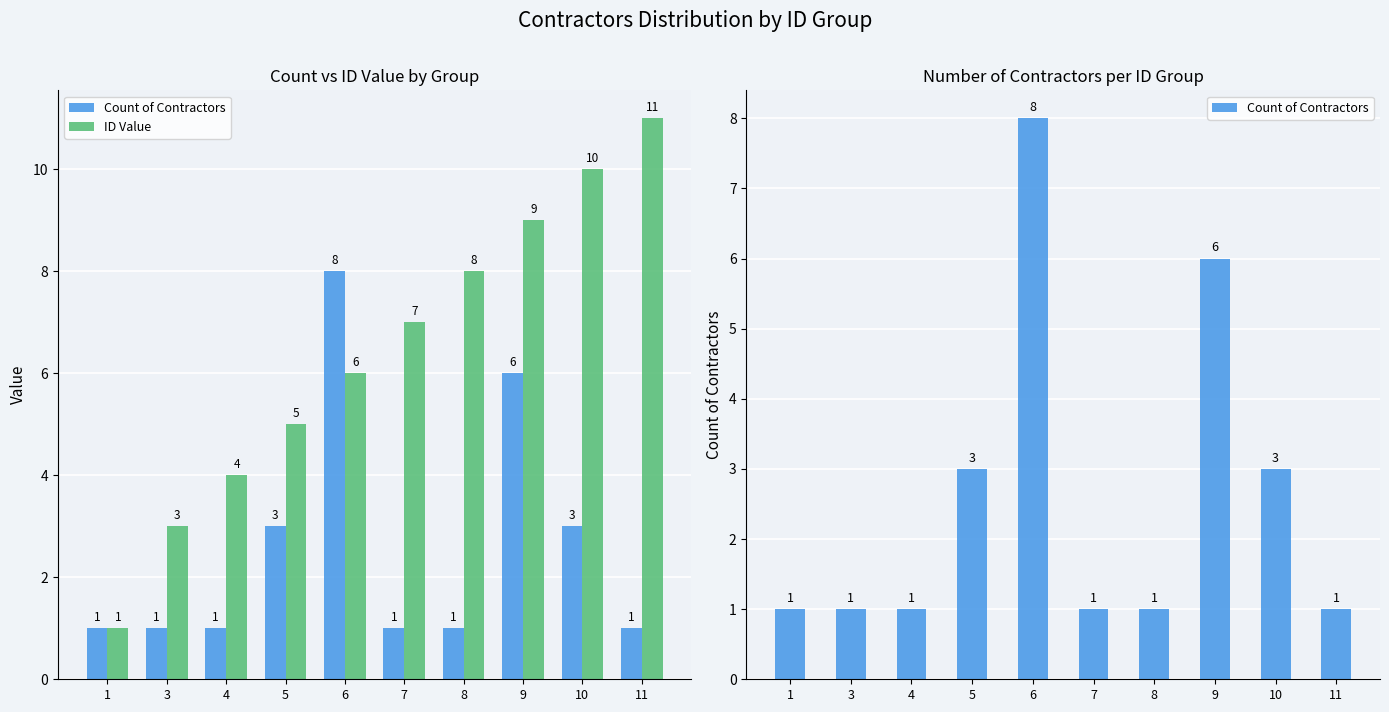

Reading left to right, extract all data points from this chart.

Count of Contractors: 1=1	3=1	4=1	5=3	6=8	7=1	8=1	9=6	10=3	11=1
ID Value: 1=1	3=3	4=4	5=5	6=6	7=7	8=8	9=9	10=10	11=11